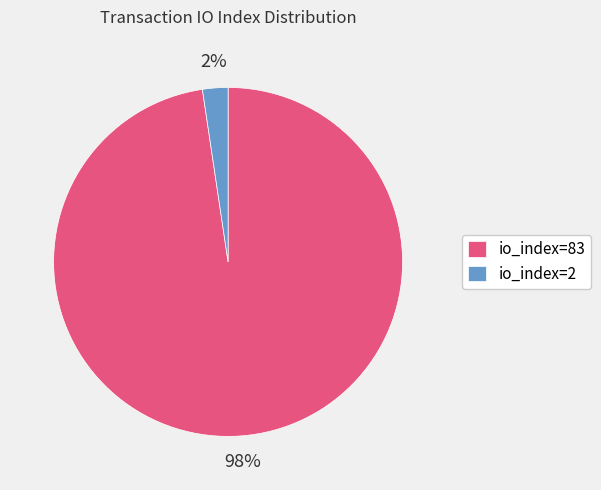

The io_index=83 slice represents 98% of the pie. True or false?

True